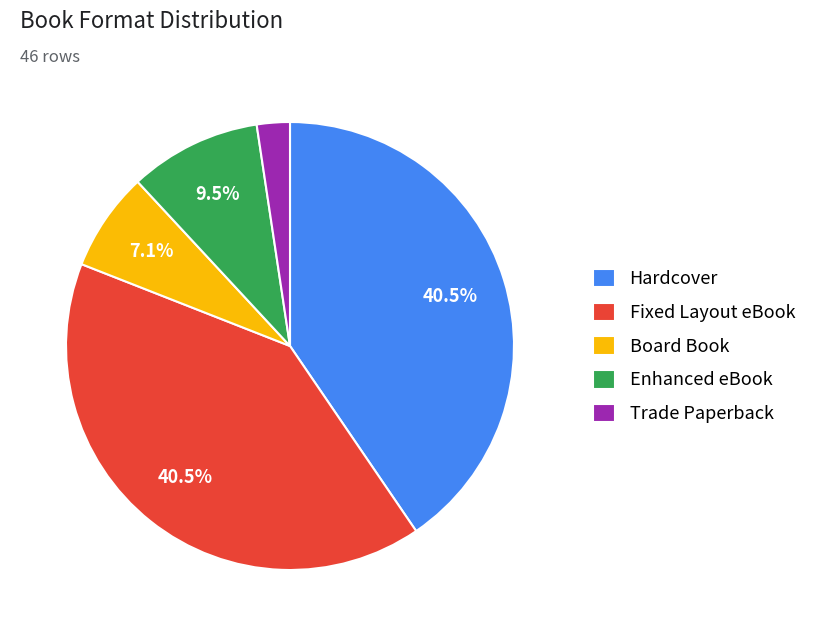

What percentage is NOT represented by Hardcover?

59.5%